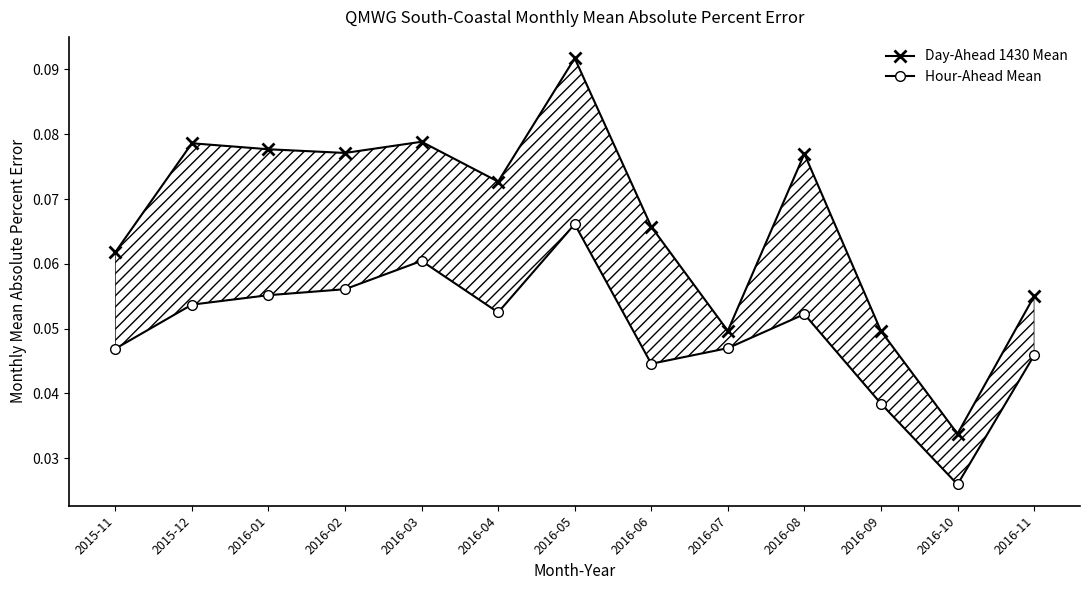

Where is the first local maximum for Day-Ahead 1430 Mean?

2015-12